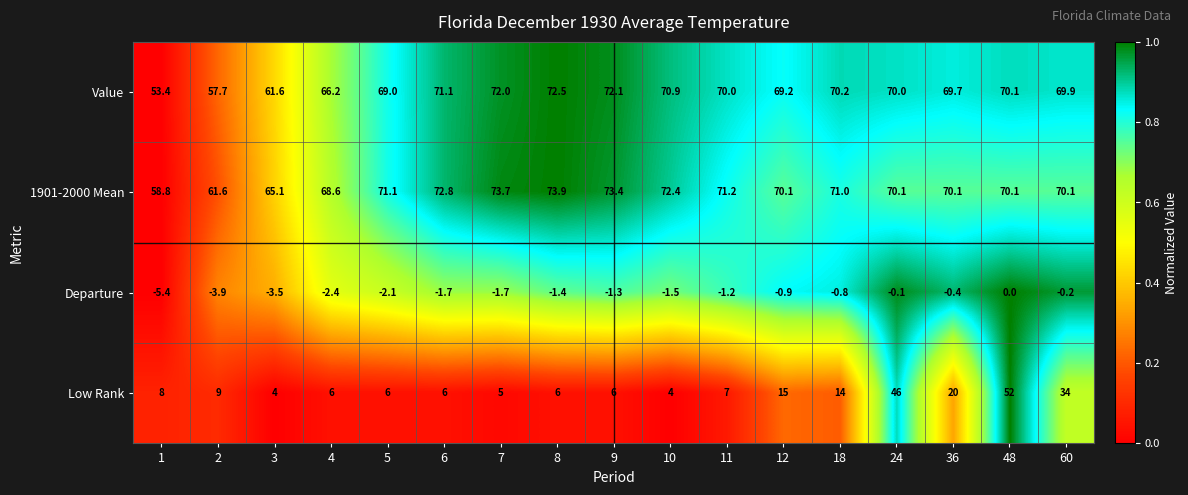

True or false: Value has a value of 35.9 at 11.

False